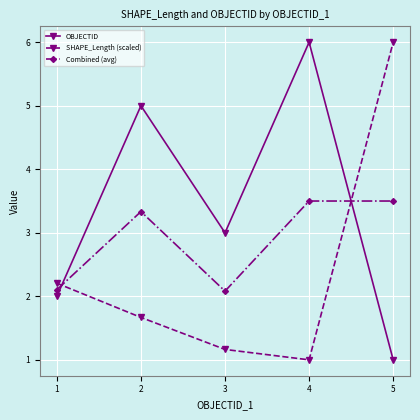

What is the difference between the second highest and second lowest values in the Combined (avg) series?

1.4